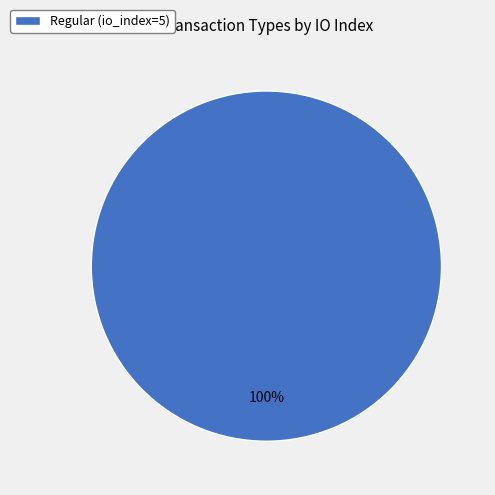

Does any single category account for the majority?

Yes